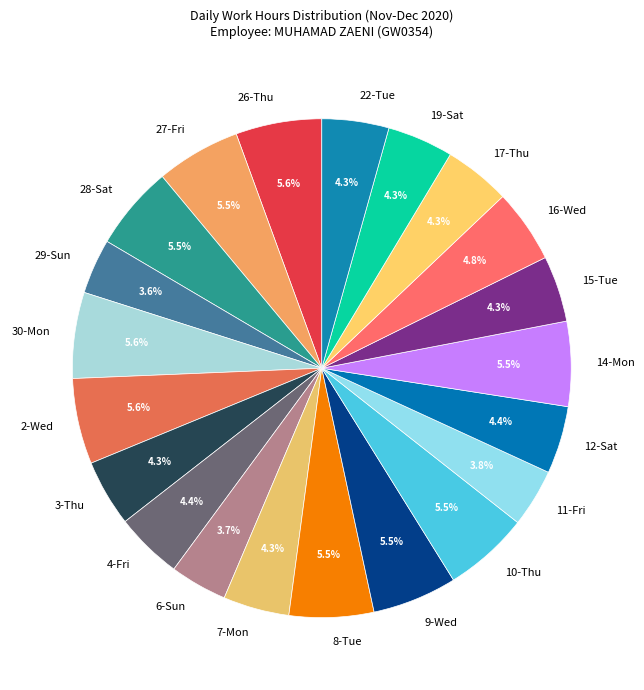

Combined, do 14-Mon and 6-Sun account for over 50%?

No